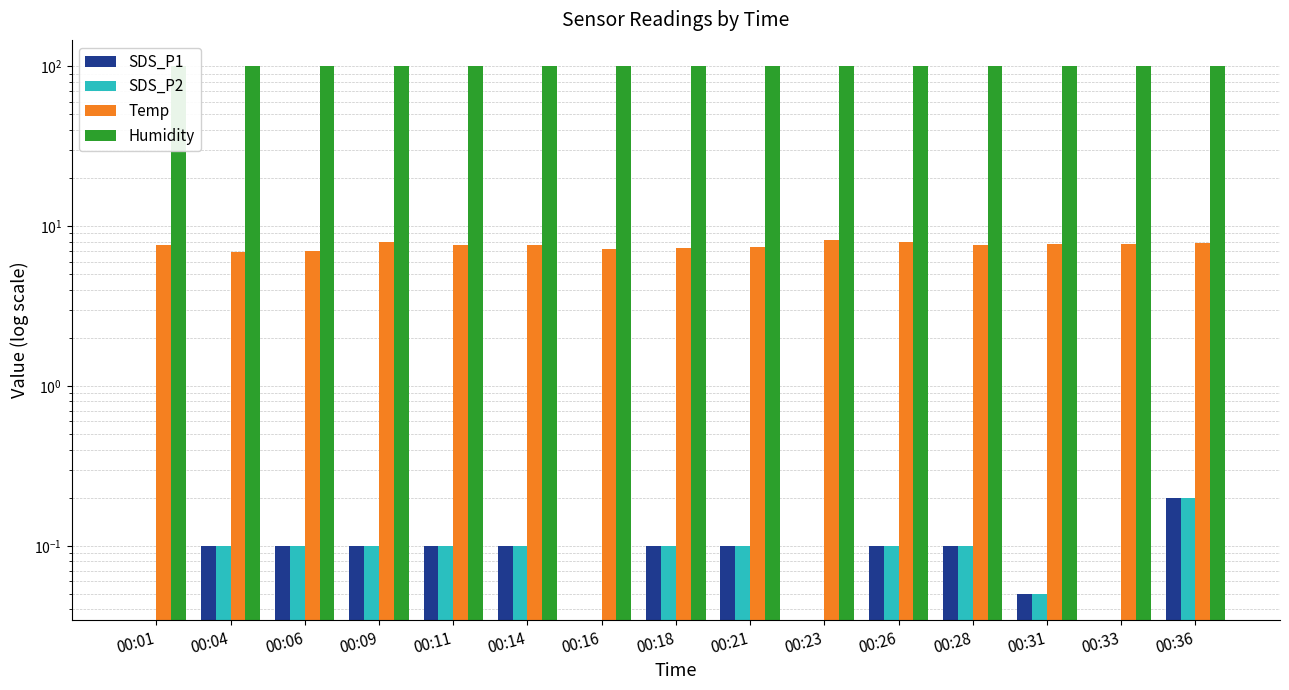

True or false: SDS_P1 has a value of 0.1 at 00:09.

True